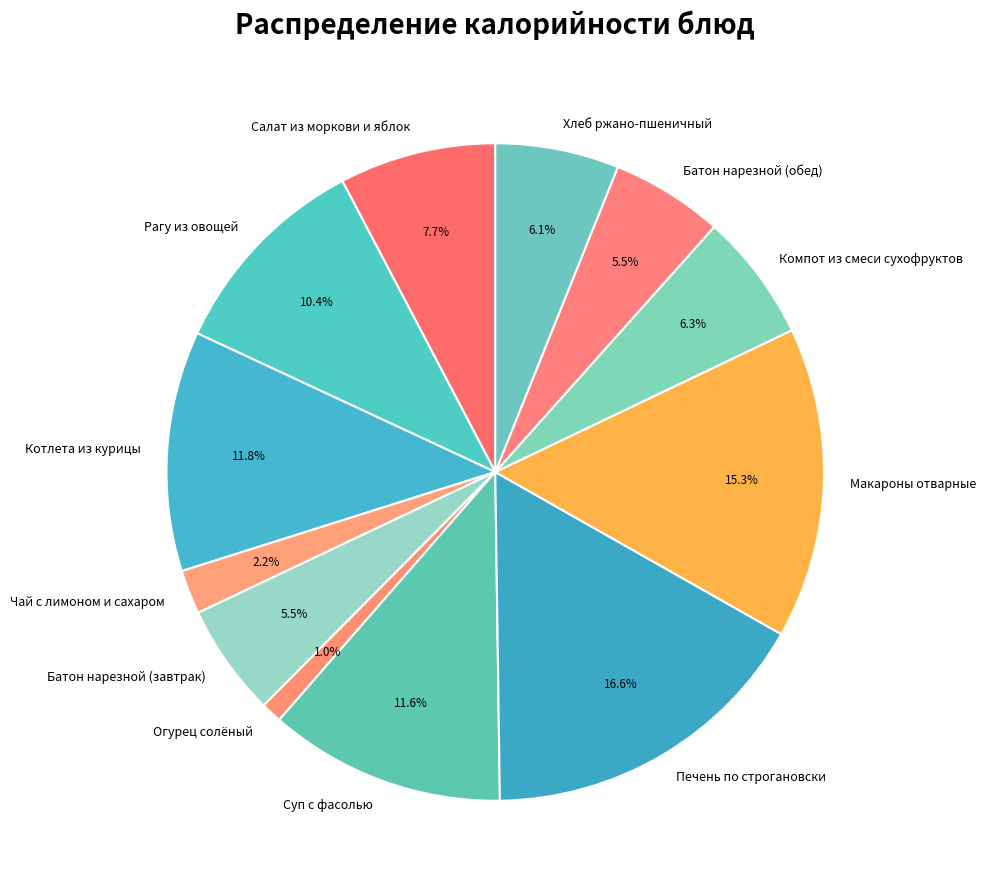

How much of the chart is everything except Суп с фасолью?

88.4%